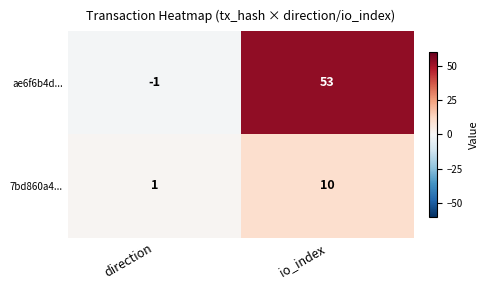

Is it true that 7bd860a4... equals 10 at io_index?

True